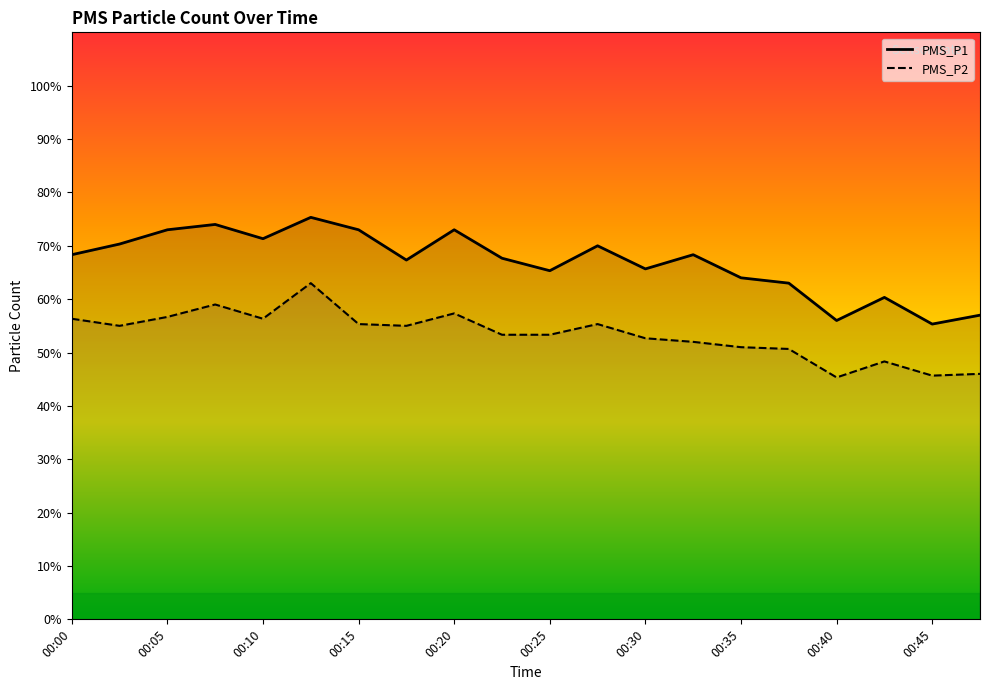

True or false: PMS_P2 and PMS_P1 intersect in this chart.

False